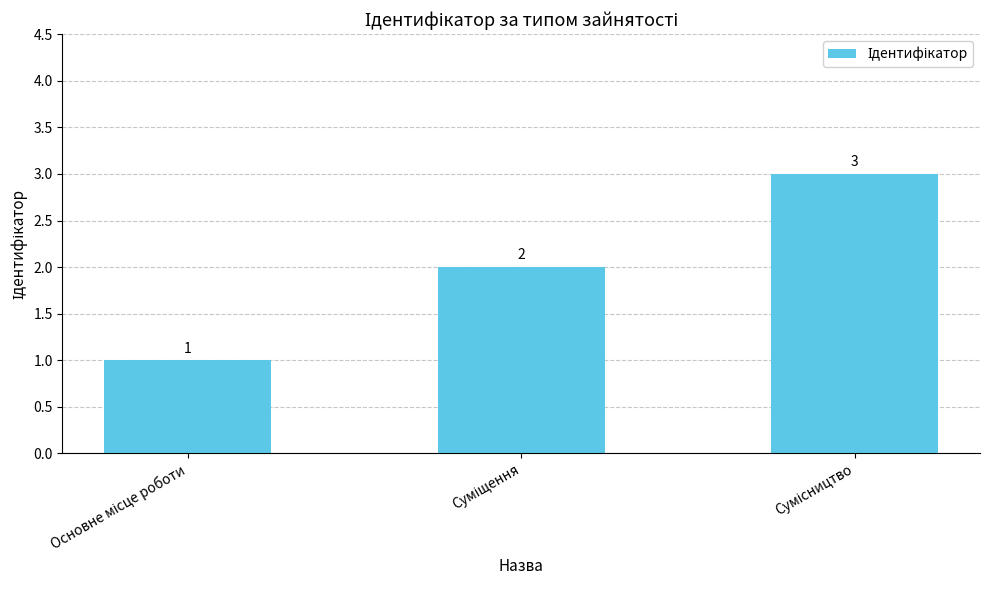

What is the value of the 1st bar from the left?

1